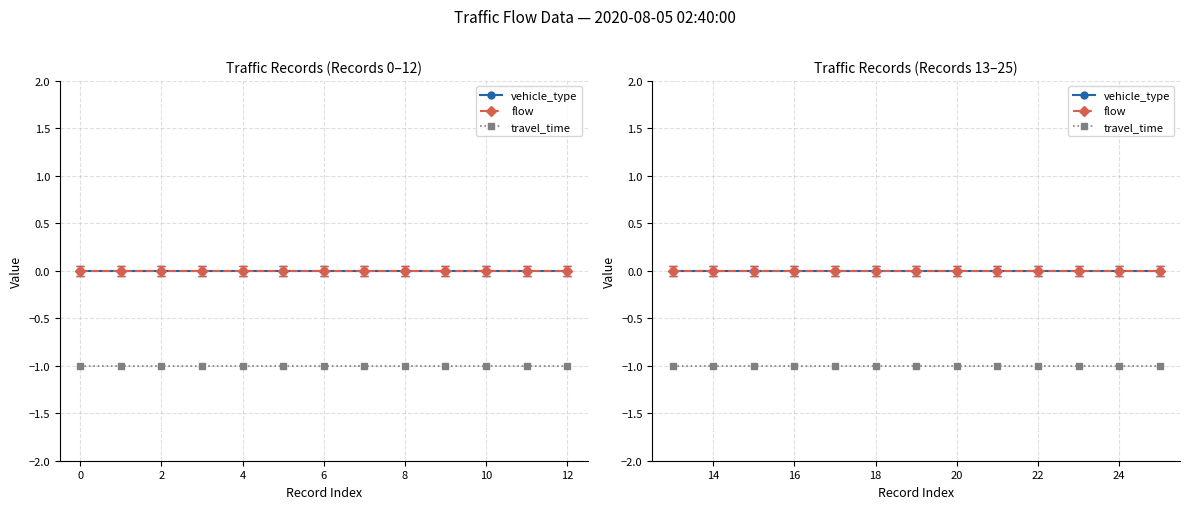

True or false: travel_time has more than 2 interior local peaks.

False